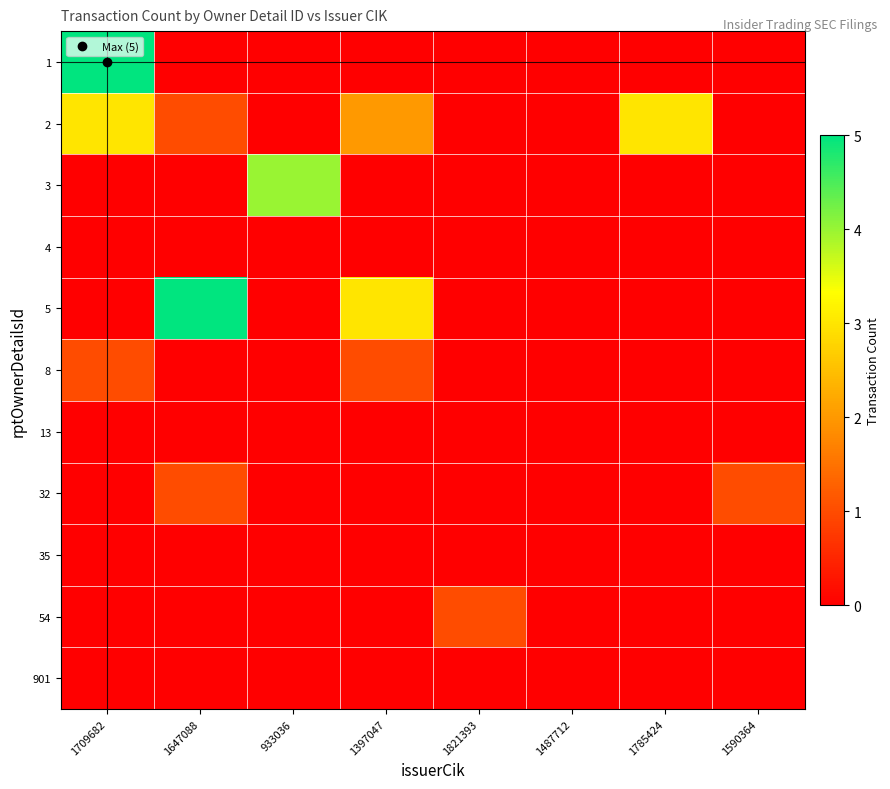

Reading left to right, transcribe all the data shown in this chart.

1: 1709682=5	1647088=0	933036=0	1397047=0	1821393=0	1487712=0	1785424=0	1590364=0
2: 1709682=3	1647088=1	933036=0	1397047=2	1821393=0	1487712=0	1785424=3	1590364=0
3: 1709682=0	1647088=0	933036=4	1397047=0	1821393=0	1487712=0	1785424=0	1590364=0
4: 1709682=0	1647088=0	933036=0	1397047=0	1821393=0	1487712=0	1785424=0	1590364=0
5: 1709682=0	1647088=5	933036=0	1397047=3	1821393=0	1487712=0	1785424=0	1590364=0
8: 1709682=1	1647088=0	933036=0	1397047=1	1821393=0	1487712=0	1785424=0	1590364=0
13: 1709682=0	1647088=0	933036=0	1397047=0	1821393=0	1487712=0	1785424=0	1590364=0
32: 1709682=0	1647088=1	933036=0	1397047=0	1821393=0	1487712=0	1785424=0	1590364=1
35: 1709682=0	1647088=0	933036=0	1397047=0	1821393=0	1487712=0	1785424=0	1590364=0
54: 1709682=0	1647088=0	933036=0	1397047=0	1821393=1	1487712=0	1785424=0	1590364=0
901: 1709682=0	1647088=0	933036=0	1397047=0	1821393=0	1487712=0	1785424=0	1590364=0